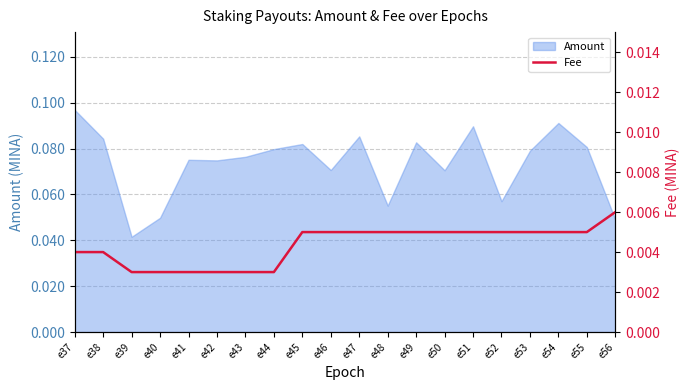

At which label does Amount reach its minimum?

e39